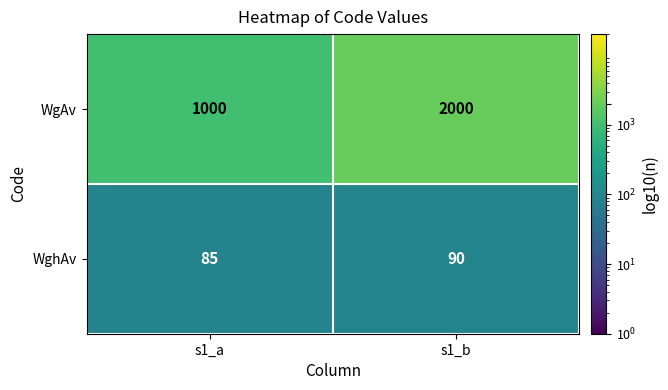

What is the total value across all series at s1_a?

1085